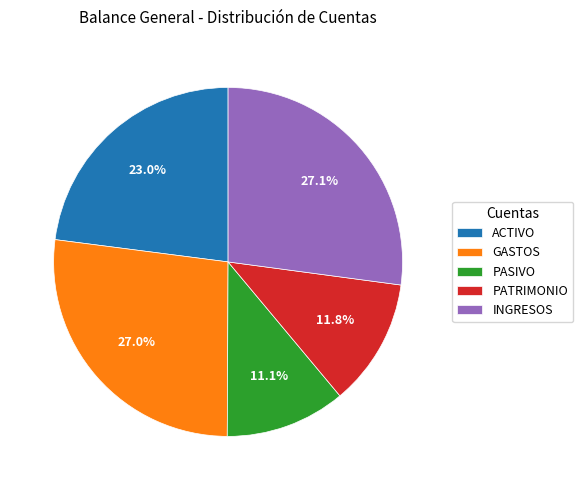

True or false: PATRIMONIO accounts for 19% of the total.

False